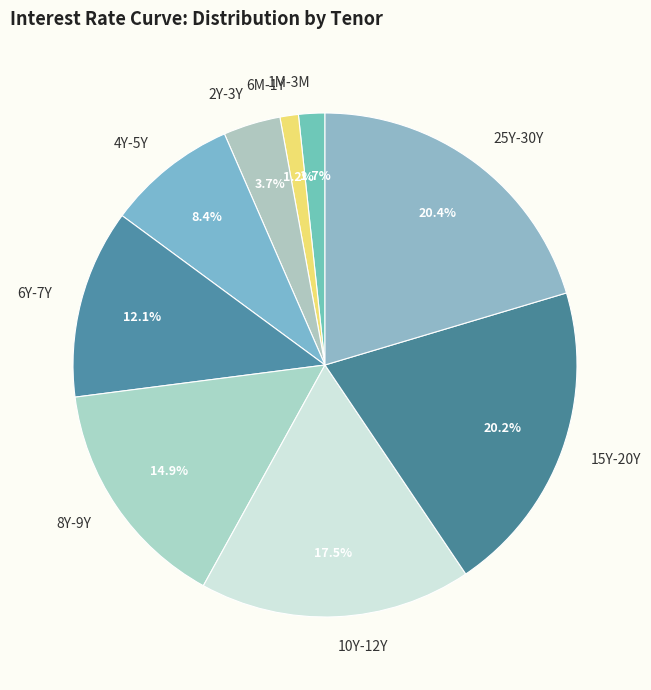

Do 8Y-9Y and 6M-1Y together represent more than half of the pie?

No